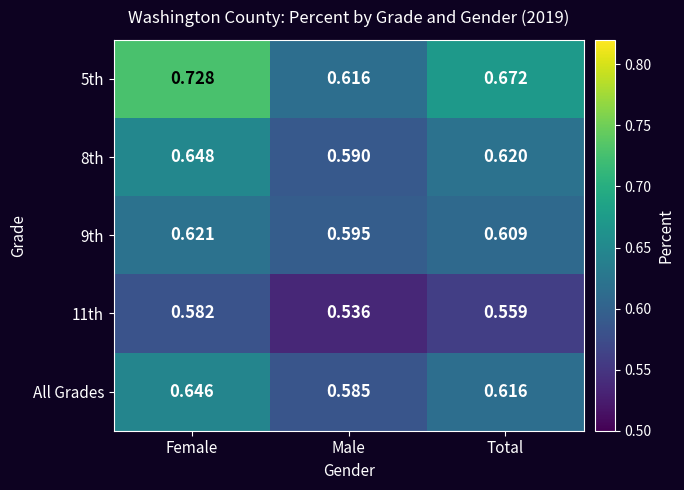

At which label is 8th closest to 0?

Male